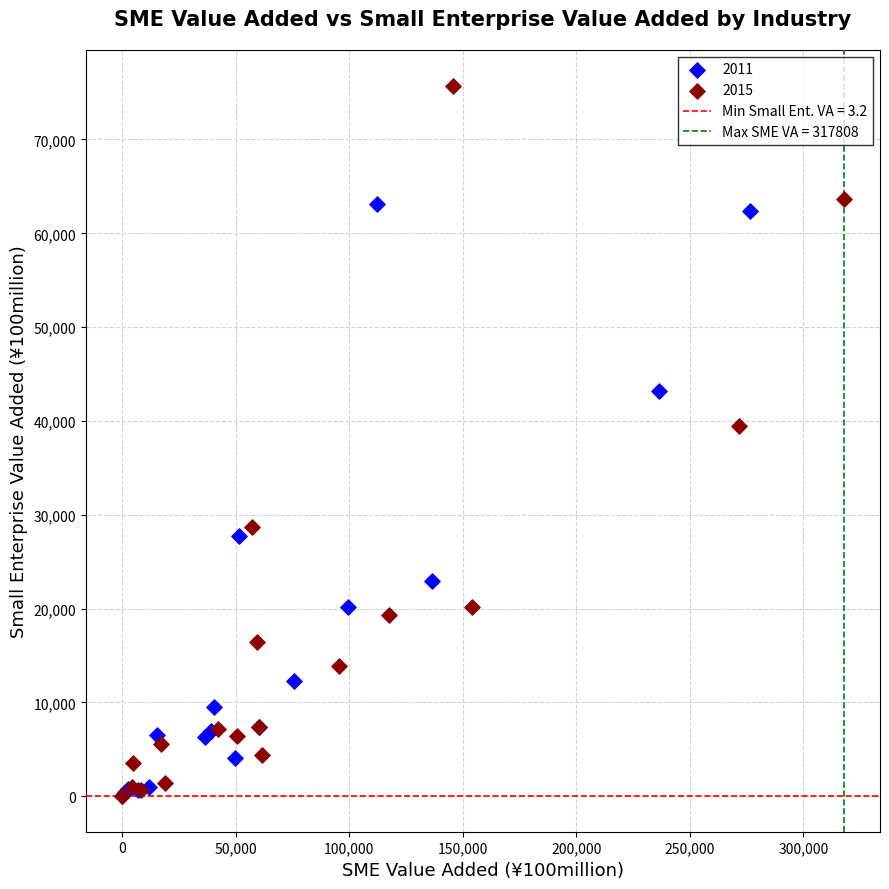

Which series has the widest spread of Y values?

2015